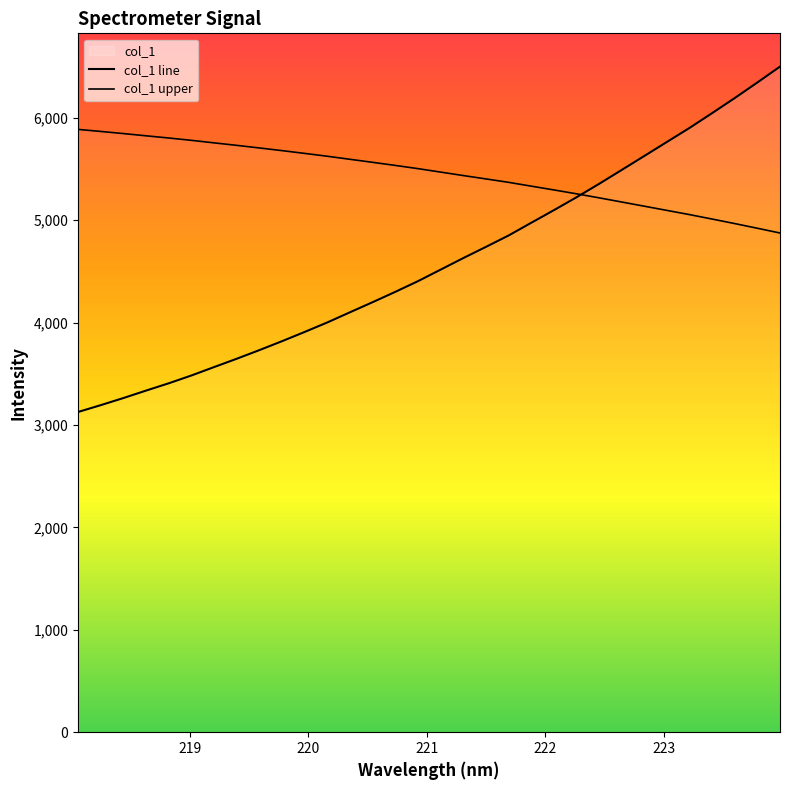

True or false: col_1 upper and col_1 line intersect in this chart.

True